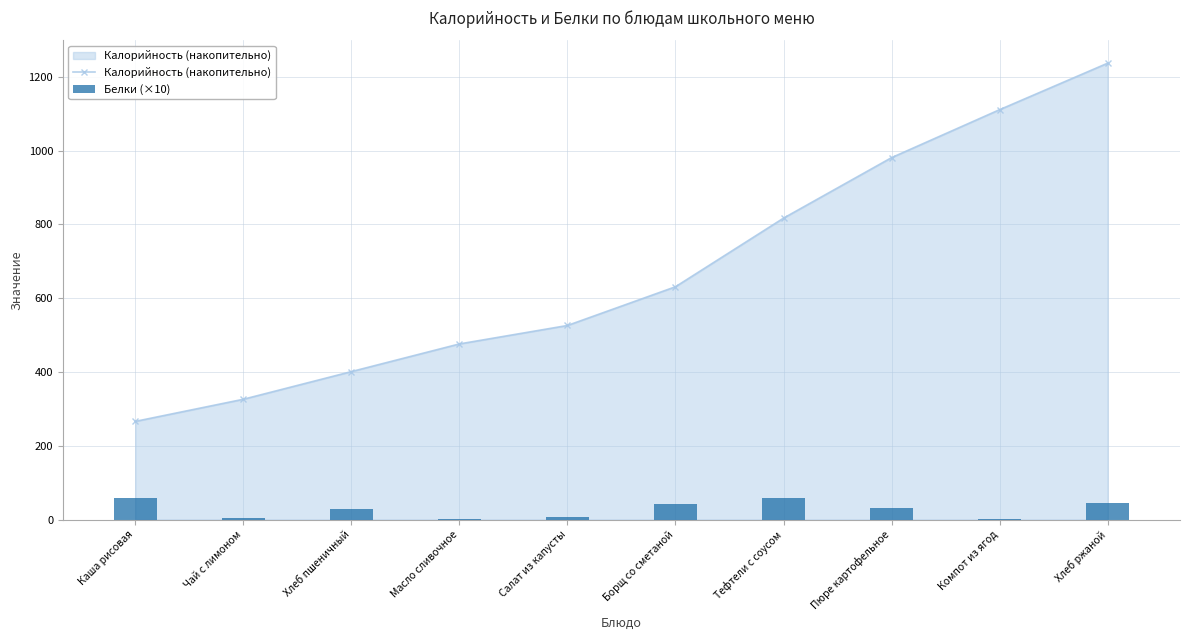

Reading left to right, list all the values displayed in this chart.

Калорийность (накопительно): Каша рисовая=266.0	Чай с лимоном=326.0	Хлеб пшеничный=401.0	Масло сливочное=476.0	Салат из капусты=526.0	Борщ со сметаной=631.0	Тефтели с соусом=817.0	Пюре картофельное=981.0	Компот из ягод=1111.0	Хлеб ржаной=1237.0
Белки (×10): Каша рисовая=57.6	Чай с лимоном=3.0	Хлеб пшеничный=28.0	Масло сливочное=0.1	Салат из капусты=7.8	Борщ со сметаной=41.0	Тефтели с соусом=58.0	Пюре картофельное=31.5	Компот из ягод=1.0	Хлеб ржаной=46.0